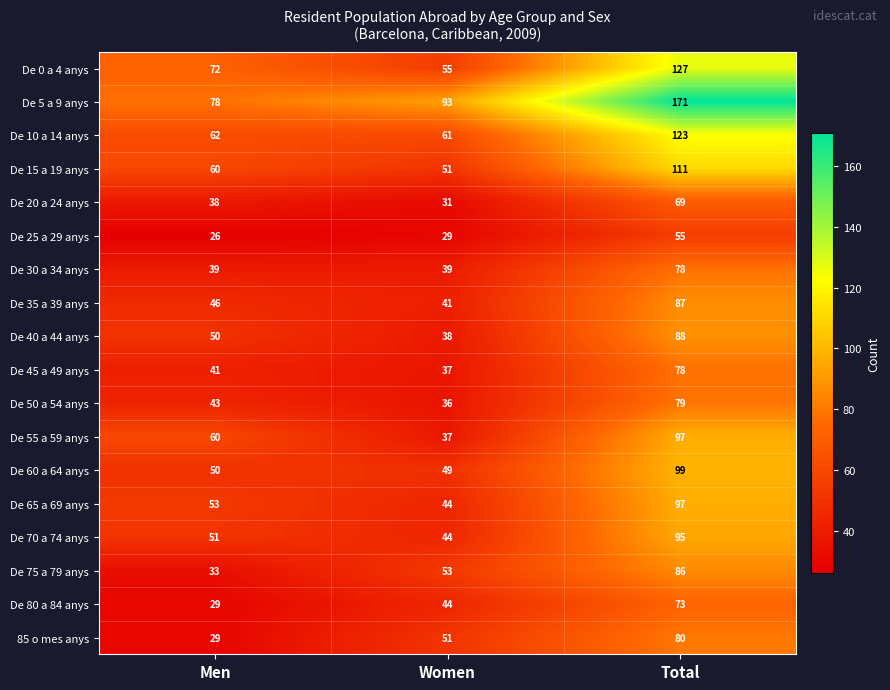

At how many categories does at least one series exceed 100?

1